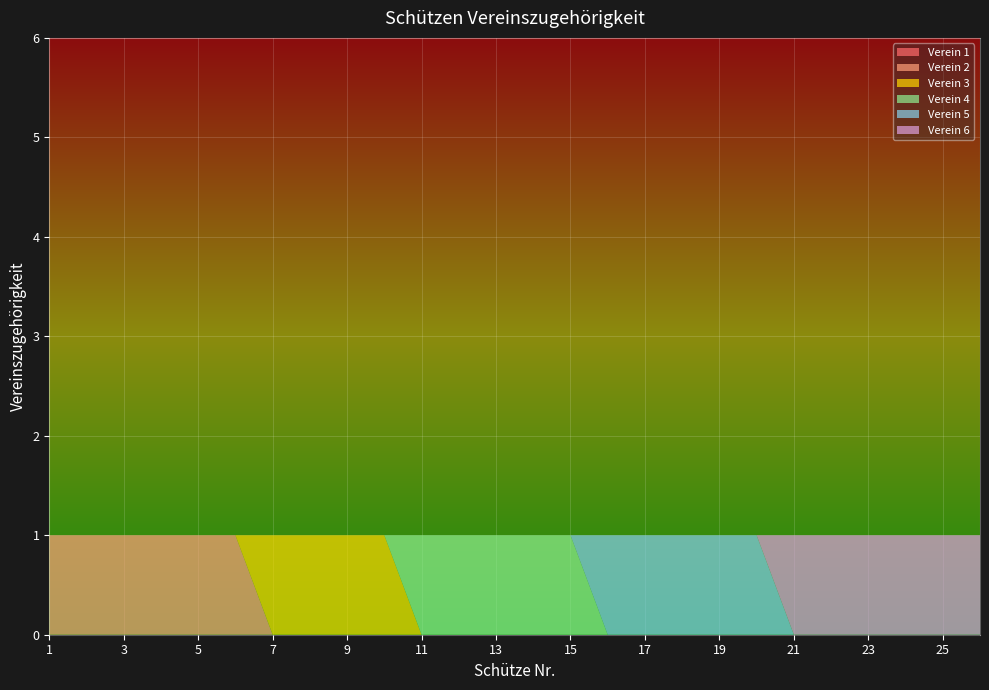

Reading left to right, transcribe all the data shown in this chart.

Verein 1: 0	0	0	0	0	0	0	0	0	0	0	0	0	0	0	0	0	0	0	0	0	0	0	0	0	0
Verein 2: 1	1	1	1	1	1	0	0	0	0	0	0	0	0	0	0	0	0	0	0	0	0	0	0	0	0
Verein 3: 0	0	0	0	0	0	1	1	1	1	0	0	0	0	0	0	0	0	0	0	0	0	0	0	0	0
Verein 4: 0	0	0	0	0	0	0	0	0	0	1	1	1	1	1	0	0	0	0	0	0	0	0	0	0	0
Verein 5: 0	0	0	0	0	0	0	0	0	0	0	0	0	0	0	1	1	1	1	1	0	0	0	0	0	0
Verein 6: 0	0	0	0	0	0	0	0	0	0	0	0	0	0	0	0	0	0	0	0	1	1	1	1	1	1